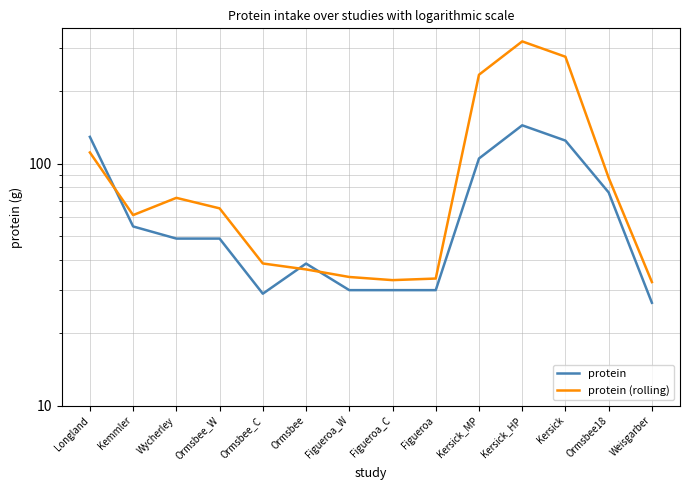

Reading left to right, transcribe all the data shown in this chart.

protein: Longland=129.0	Kemmler=55.0	Wycherley=49.0	Ormsbee_W=49.0	Ormsbee_C=29.0	Ormsbee=38.6	Figueroa_W=30.0	Figueroa_C=30.0	Figueroa=30.0	Kersick_MP=105.0	Kersick_HP=144.0	Kersick=124.5	Ormsbee18=76.0	Weisgarber=26.6
protein (rolling): Longland=111.2	Kemmler=61.3	Wycherley=72.2	Ormsbee_W=65.3	Ormsbee_C=38.7	Ormsbee=36.5	Figueroa_W=34.0	Figueroa_C=33.0	Figueroa=33.5	Kersick_MP=233.0	Kersick_HP=320.0	Kersick=276.5	Ormsbee18=87.4	Weisgarber=32.4